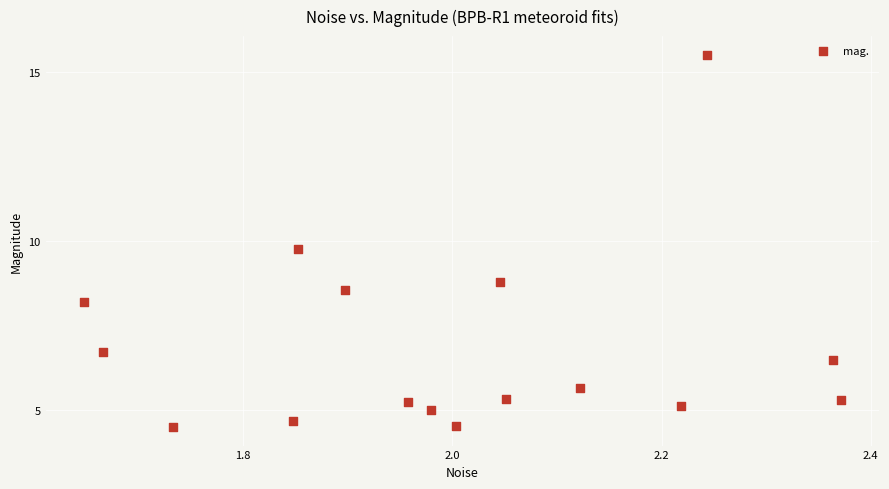

What Y value in the scatter plot is closest to 10?

9.8